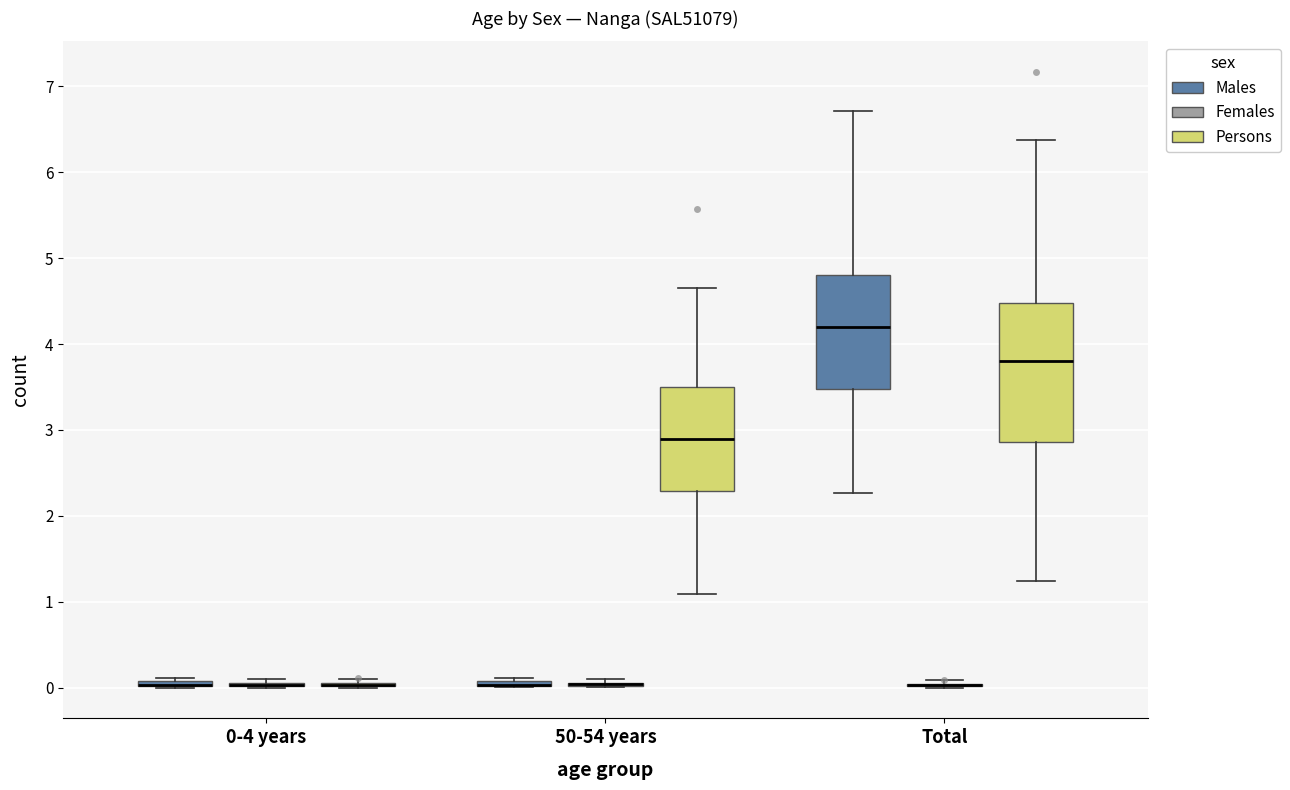

Which box is the tallest, from its lower edge to its upper edge?

Total (Persons)